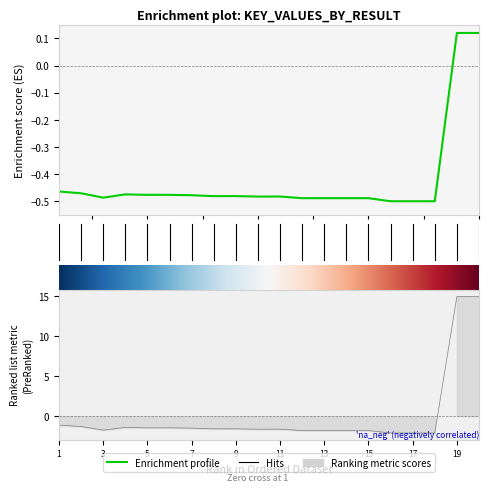

What is the change in value from 1 to 19?

+16.1